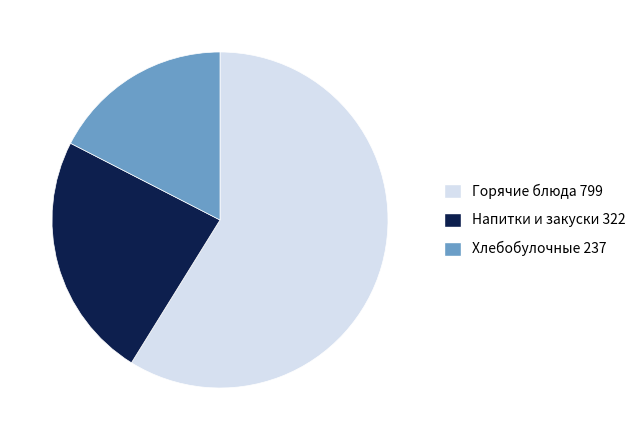

Which slice represents more than half of the pie?

Горячие блюда 799